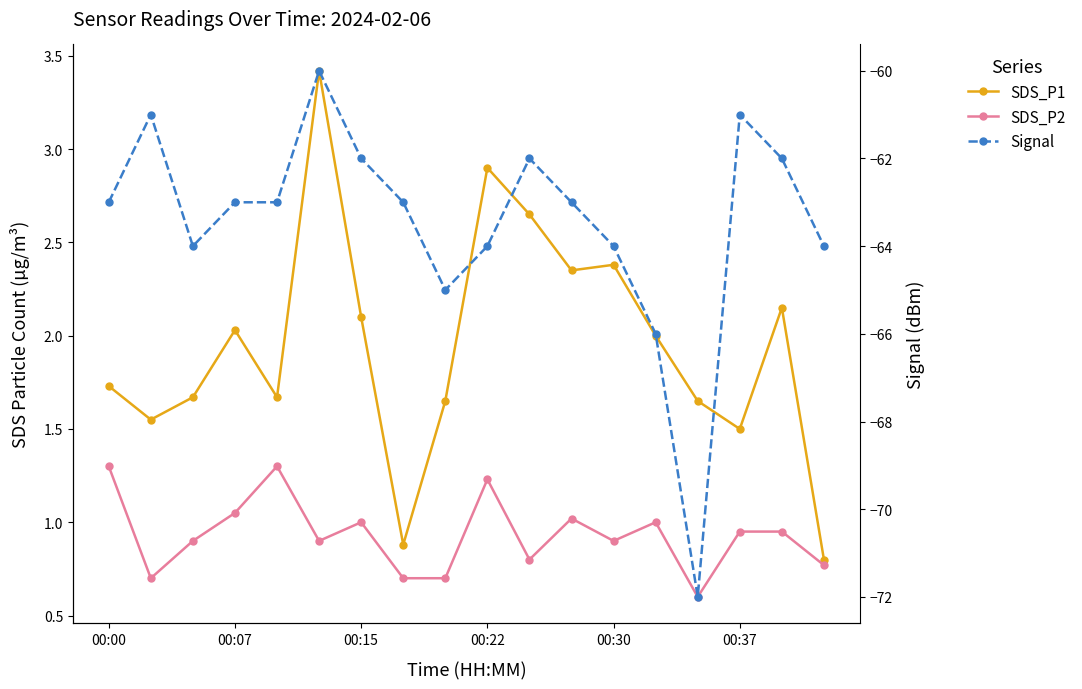

True or false: SDS_P1 and SDS_P2 cross at least once.

False